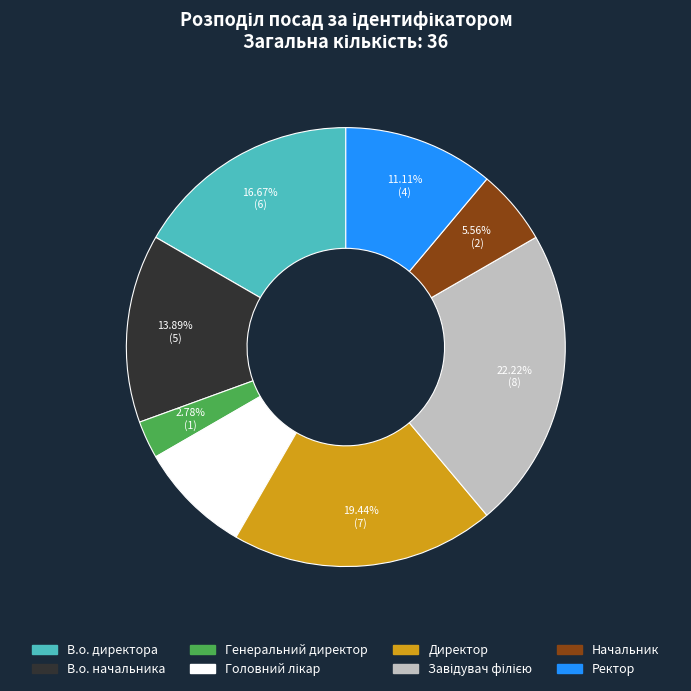

Do Начальник and Генеральний директор together represent more than half of the pie?

No